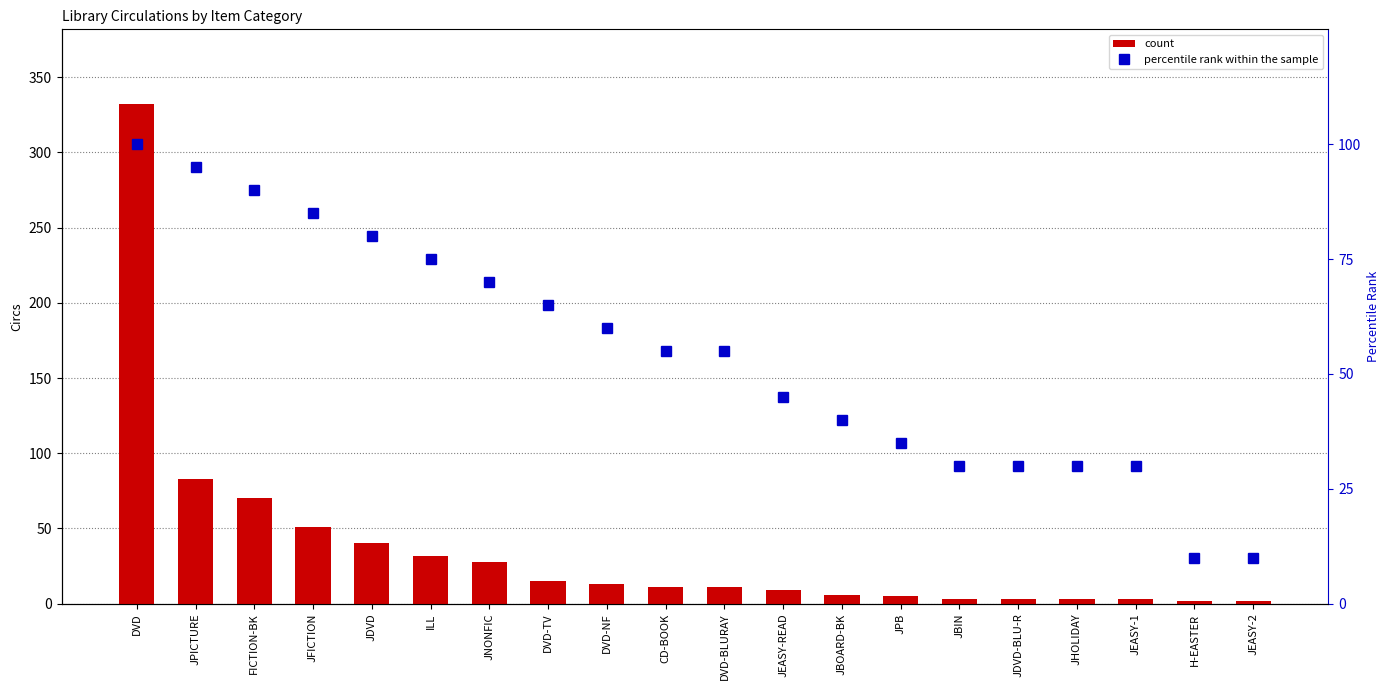

Which category has the lowest value in the count series?

H-EASTER